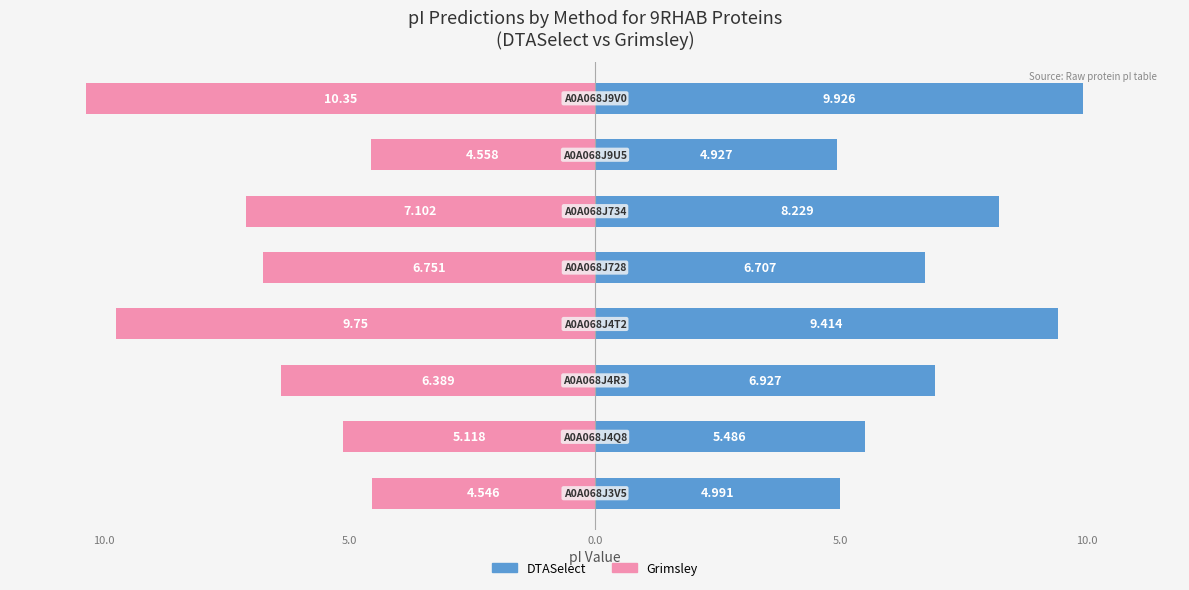

True or false: Grimsley has a value of -9.8 at 0.0.

True